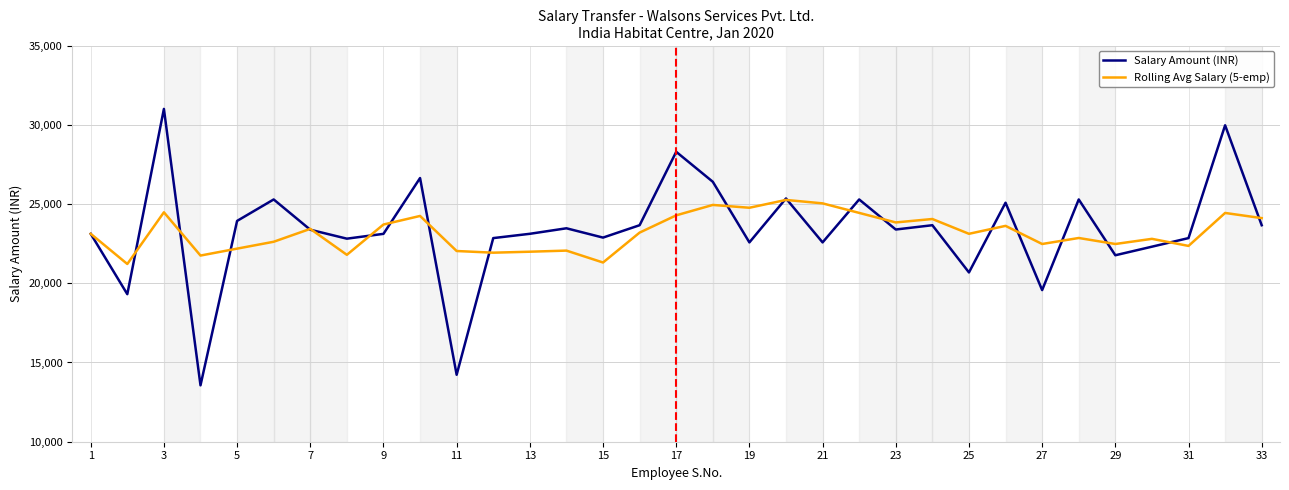

Which series has the largest range (max minus min)?

Salary Amount (INR)